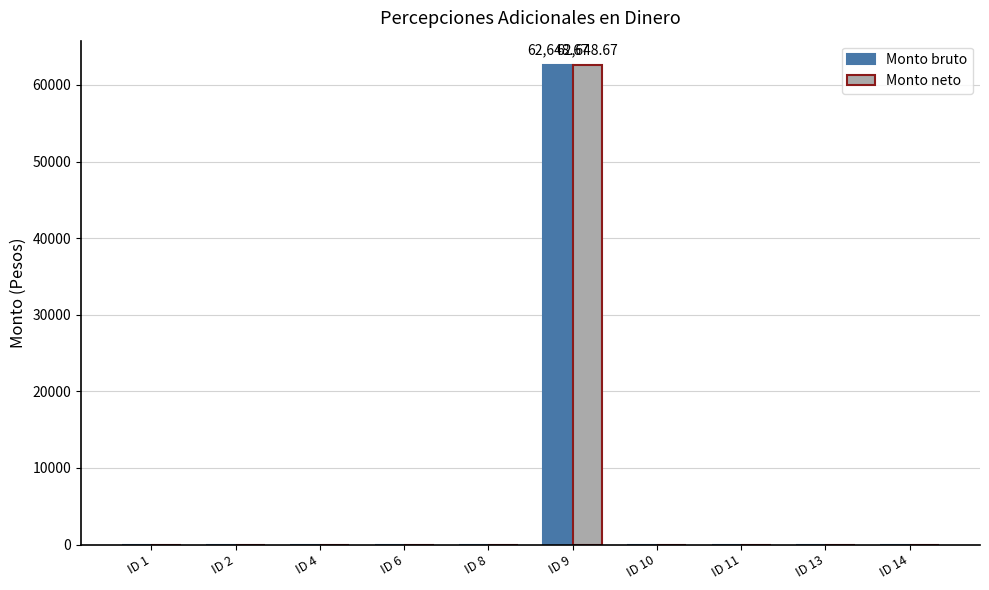

True or false: Monto neto has a value of 35766.7 at ID 11.

False